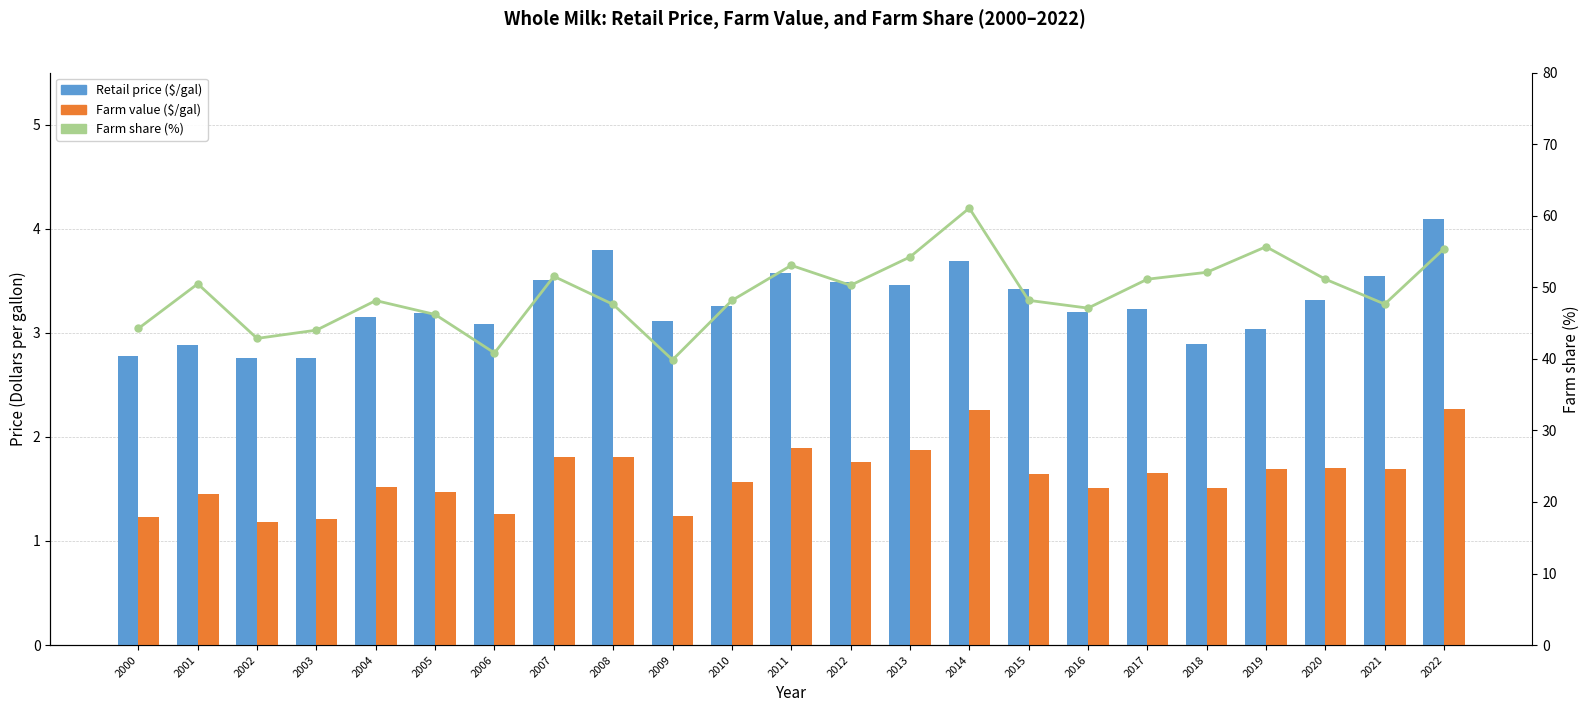

What is the difference between the Farm value ($/gal) values at 2000 and 2022?

1.0